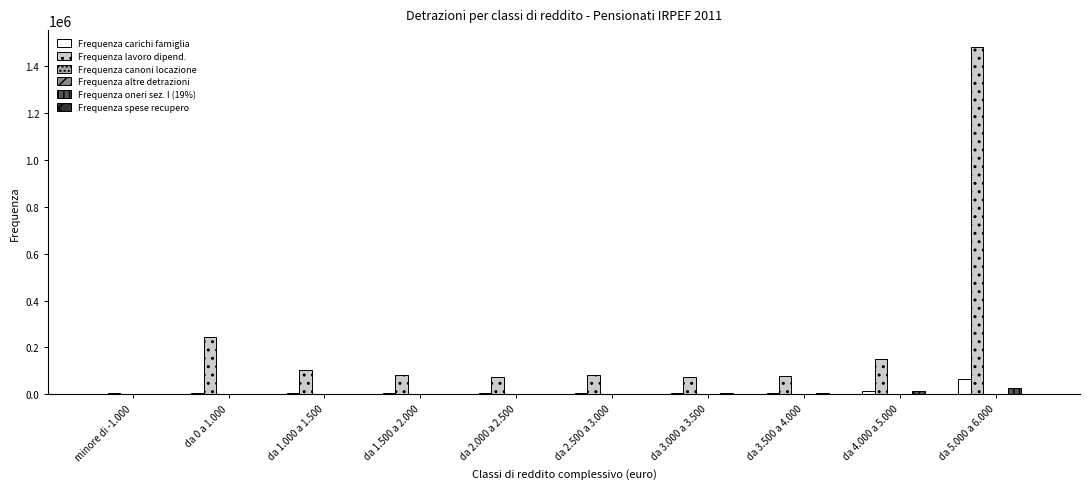

Are the bars horizontal?

No